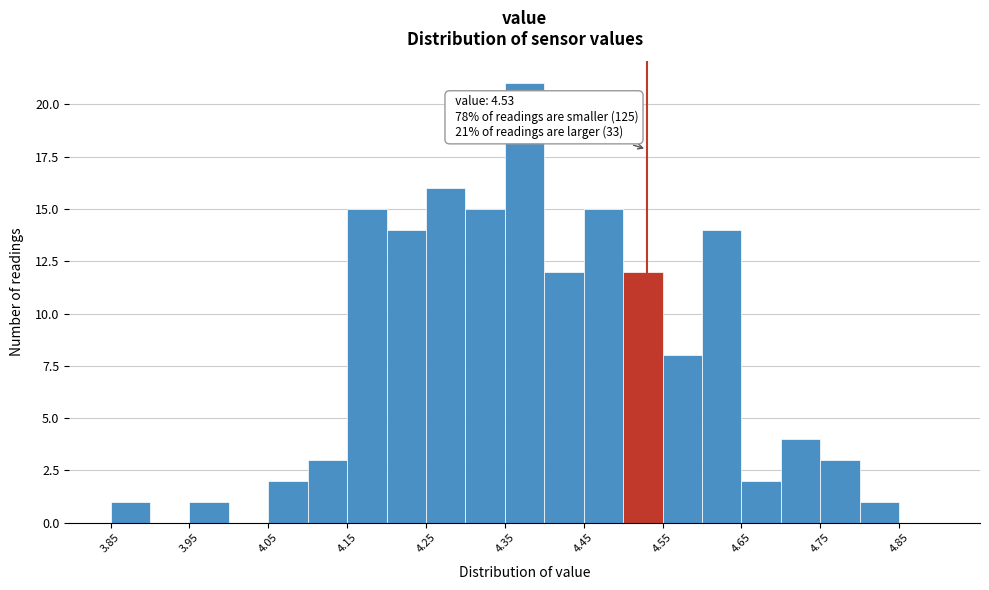

Which range on the x-axis has the tallest bar?

4.35 to 4.40